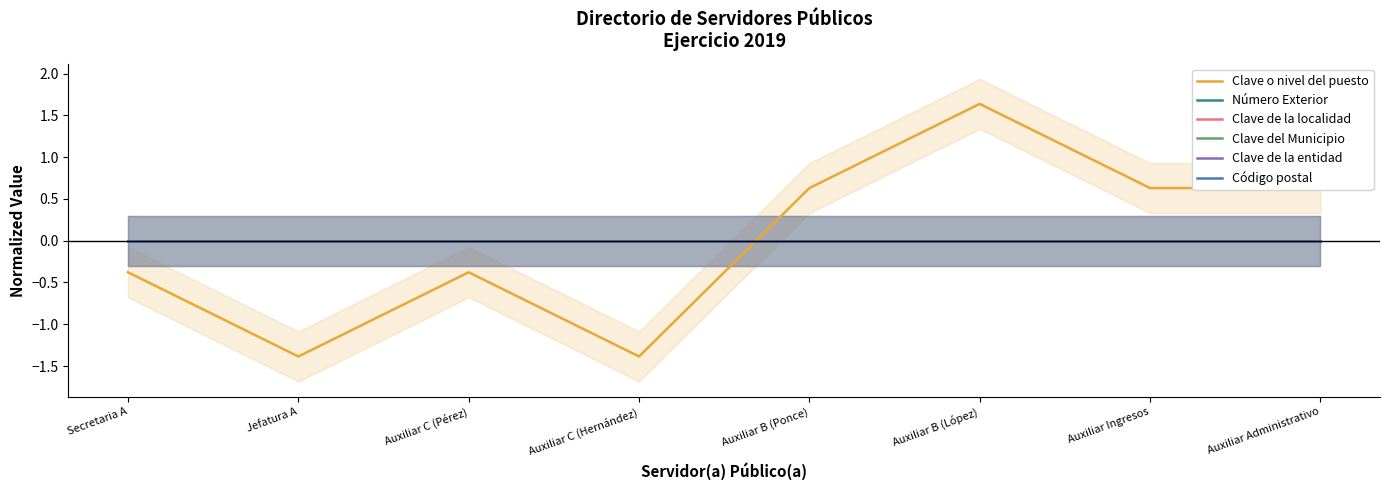

True or false: Clave del Municipio and Clave de la localidad intersect in this chart.

False